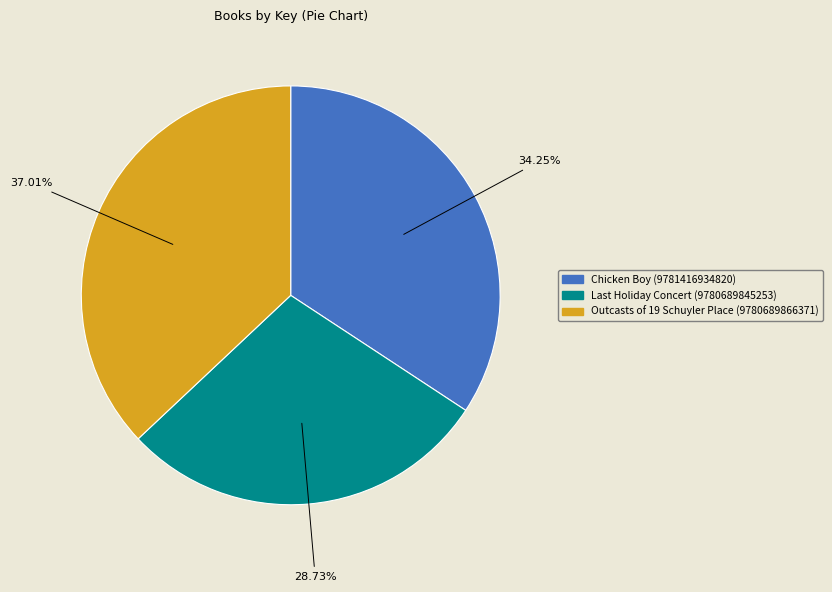

Is Chicken Boy (9781416934820) the majority of the pie?

No